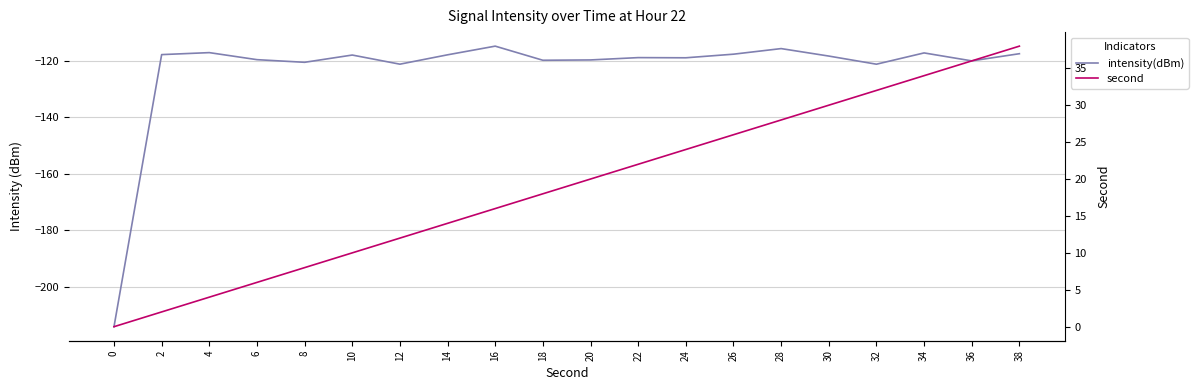

Reading left to right, extract all data points from this chart.

intensity(dBm): -214.1	-117.8	-117.1	-119.6	-120.5	-117.9	-121.2	-117.9	-114.8	-119.8	-119.7	-118.9	-118.9	-117.6	-115.7	-118.3	-121.2	-117.2	-120.0	-117.5
second: 0.0	2.0	4.0	6.0	8.0	10.0	12.0	14.0	16.0	18.0	20.0	22.0	24.0	26.0	28.0	30.0	32.0	34.0	36.0	38.0